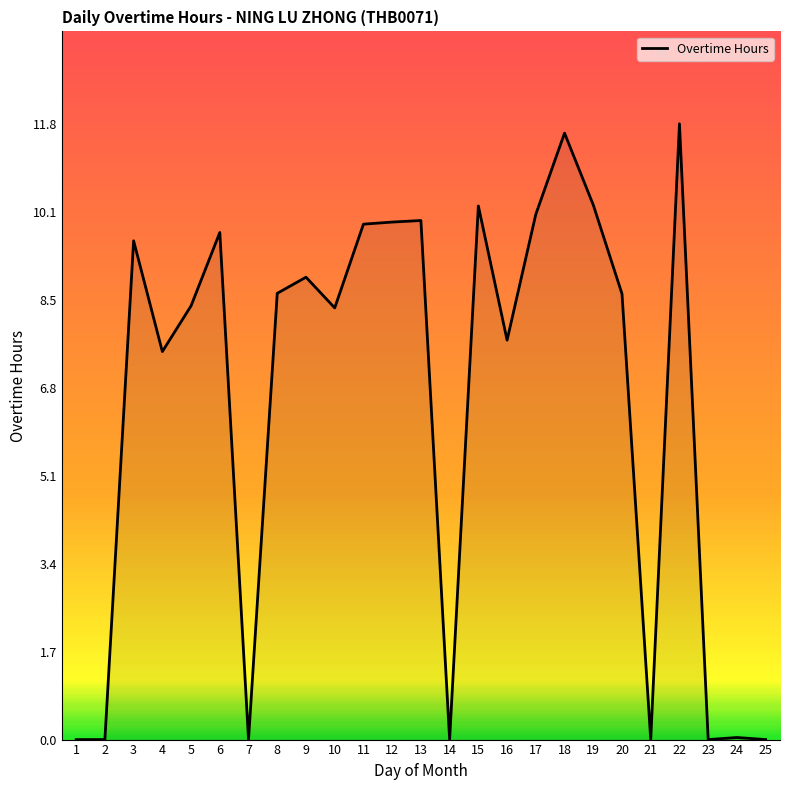

What is the greatest value displayed?

11.8